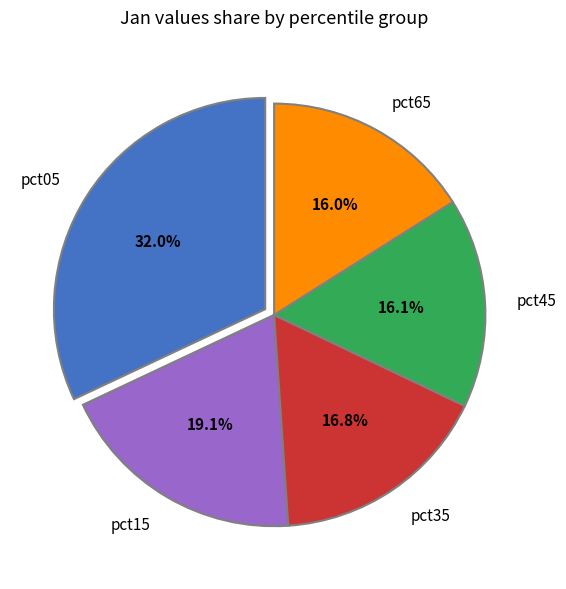

Count the number of slices in the pie.

5